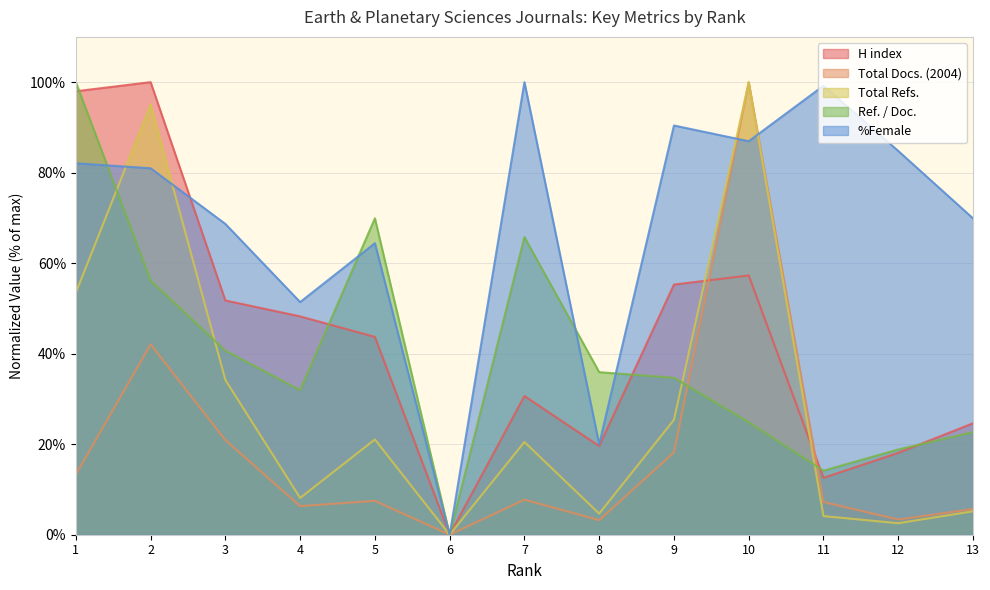

Where do Ref. / Doc. and Total Refs. first cross each other?

1 and 2